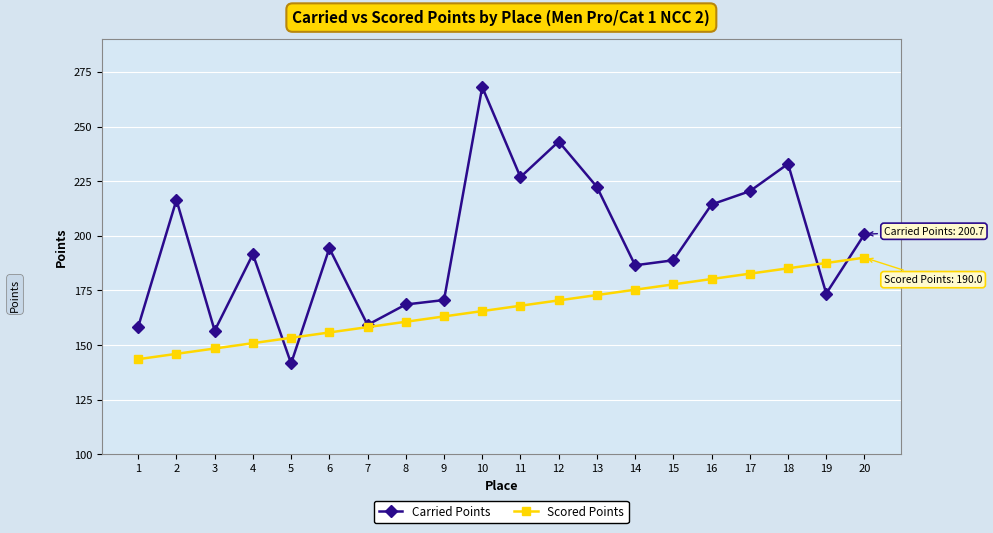

What is the sum of all Scored Points values?

3334.9